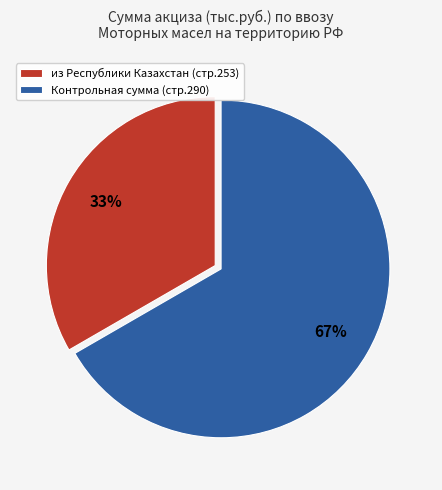

True or false: Контрольная сумма (стр.290) accounts for 55% of the total.

False